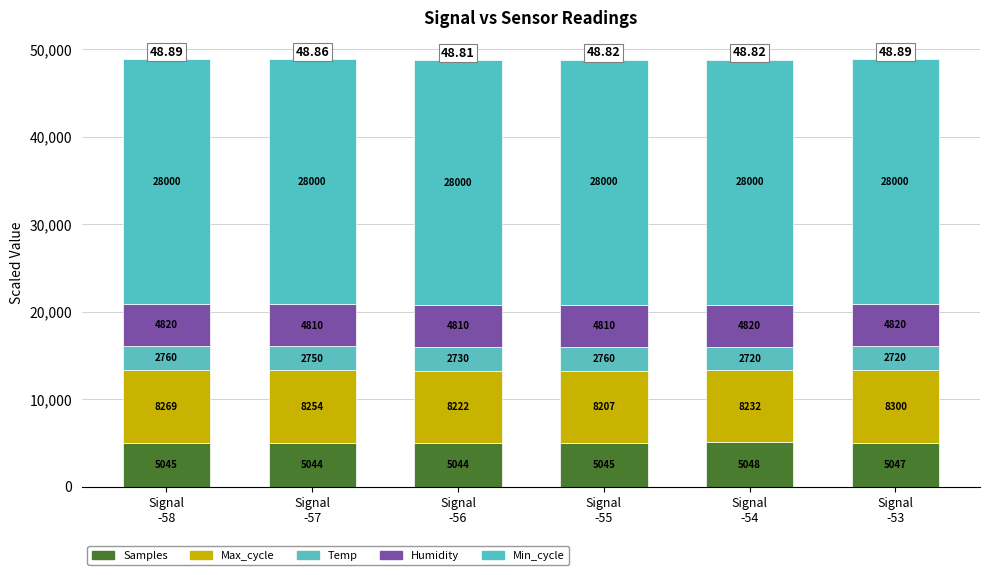

The Samples series shows 5044.5 at Signal
-57. True or false?

True